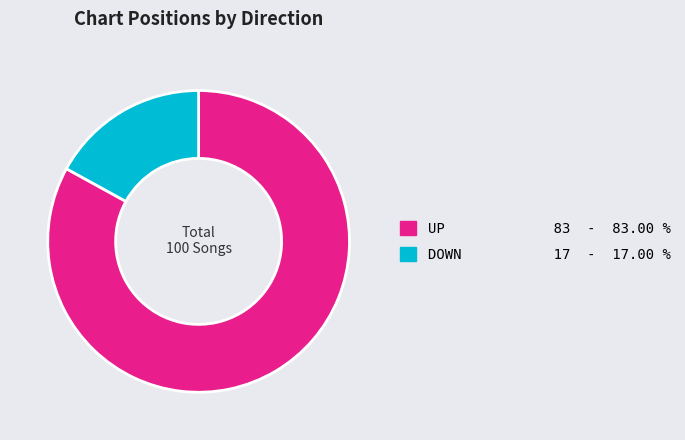

What is the smallest slice in the pie chart?

DOWN 17 - 17.00 %